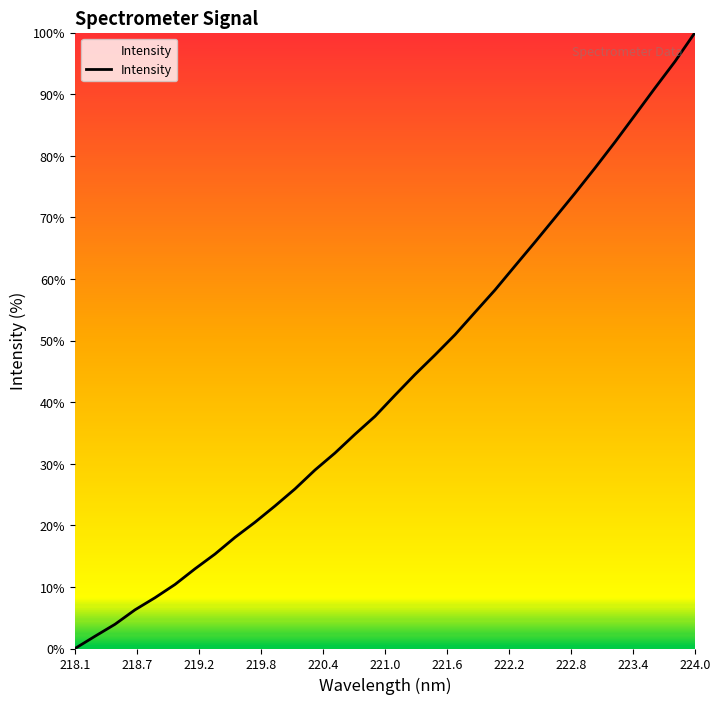

Reading right to left, what are all the values shown in this chart?

100.0	95.3	91.0	86.6	82.2	78.0	73.9	69.9	66.0	62.1	58.2	54.6	50.9	47.7	44.5	41.1	37.7	34.8	31.7	29.0	25.9	23.1	20.5	18.0	15.3	12.9	10.4	8.2	6.3	3.9	2.0	0.0